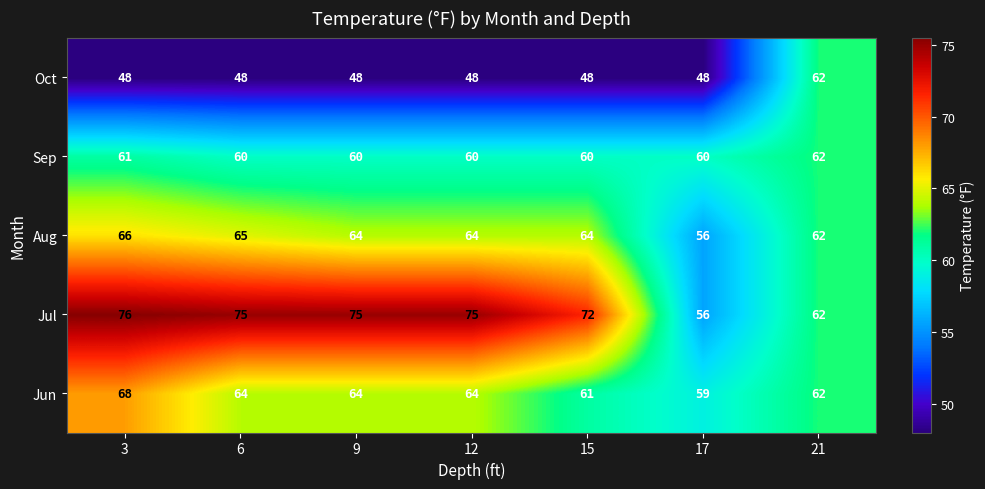

At which category is the sum across all series the highest?

3